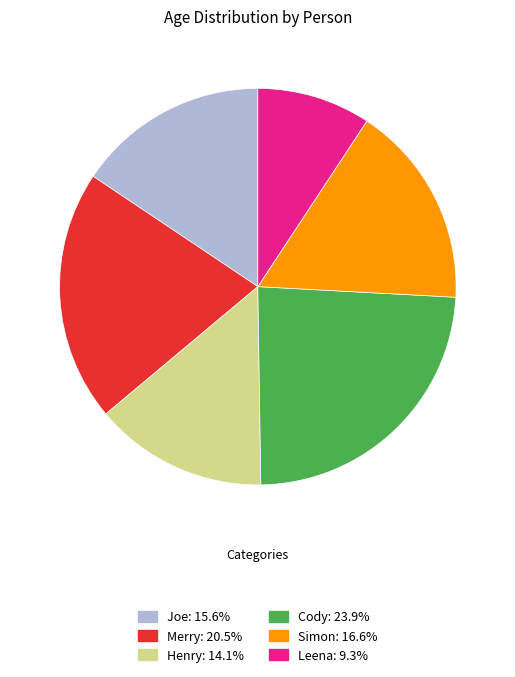

Is the sum of Merry and Cody greater than half?

No